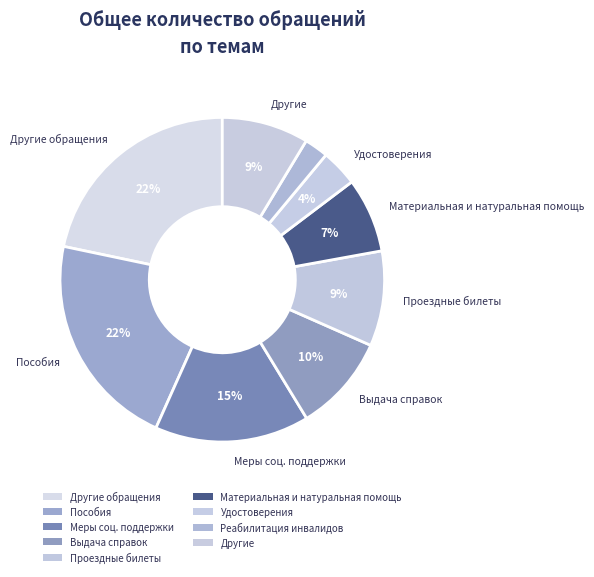

Count the number of slices in the pie.

9